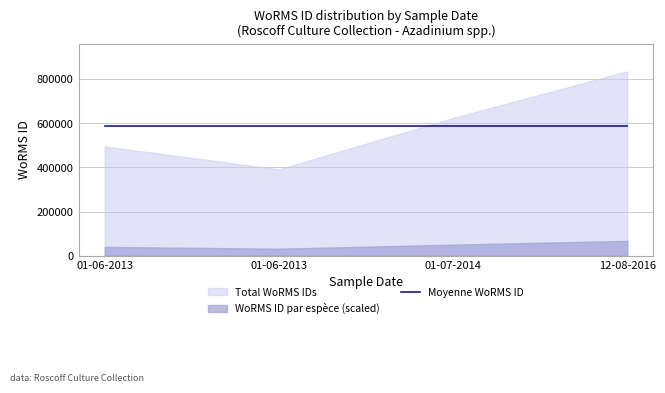

Does the chart have visible grid lines?

Yes